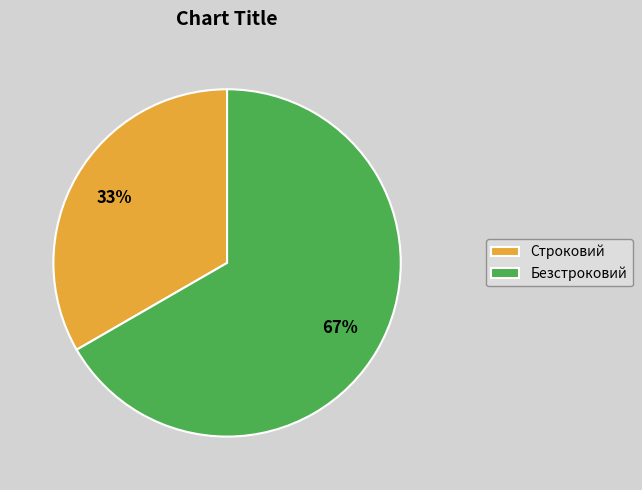

What is the smallest slice in the pie chart?

Строковий